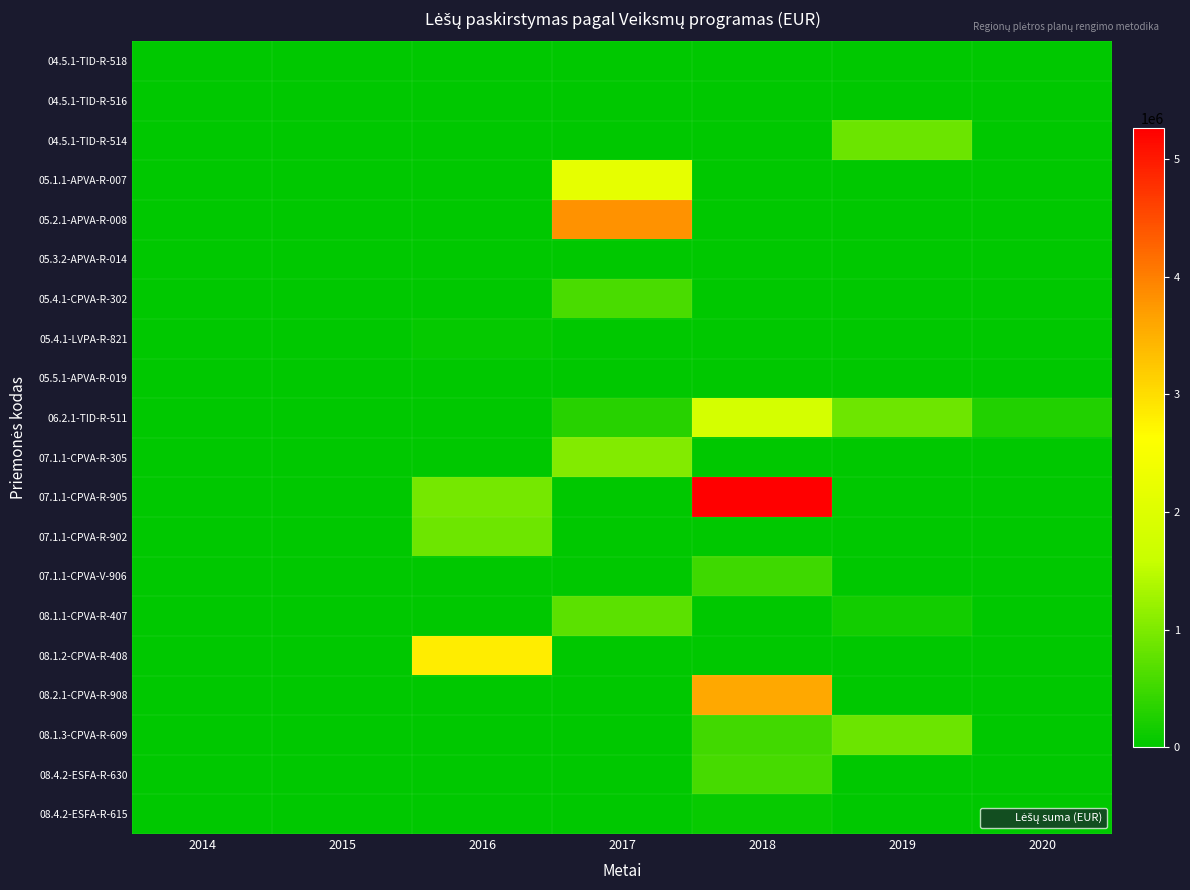

Reading left to right, list all the values displayed in this chart.

04.5.1-TID-R-518: 2014=0.0	2015=0.0	2016=0.0	2017=0.0	2018=0.0	2019=0.0	2020=1103.6
04.5.1-TID-R-516: 2014=0.0	2015=0.0	2016=0.0	2017=0.0	2018=178.7	2019=248.8	2020=0.0
04.5.1-TID-R-514: 2014=0.0	2015=0.0	2016=0.0	2017=0.0	2018=0.0	2019=844573.0	2020=0.0
05.1.1-APVA-R-007: 2014=0.0	2015=0.0	2016=0.0	2017=2175264.9	2018=0.0	2019=0.0	2020=0.0
05.2.1-APVA-R-008: 2014=0.0	2015=0.0	2016=0.0	2017=3805711.0	2018=0.0	2019=0.0	2020=0.0
05.3.2-APVA-R-014: 2014=0.0	2015=0.0	2016=575.6	2017=5141.8	2018=0.0	2019=1693.7	2020=0.0
05.4.1-CPVA-R-302: 2014=0.0	2015=0.0	2016=0.0	2017=588896.6	2018=0.0	2019=0.0	2020=0.0
05.4.1-LVPA-R-821: 2014=0.0	2015=0.0	2016=49235.0	2017=0.0	2018=0.0	2019=0.0	2020=0.0
05.5.1-APVA-R-019: 2014=0.0	2015=0.0	2016=0.0	2017=724.4	2018=933.0	2019=252.0	2020=0.0
06.2.1-TID-R-511: 2014=0.0	2015=0.0	2016=0.0	2017=325955.7	2018=1823683.2	2019=875811.0	2020=281118.8
07.1.1-CPVA-R-305: 2014=0.0	2015=0.0	2016=0.0	2017=1029000.0	2018=0.0	2019=0.0	2020=0.0
07.1.1-CPVA-R-905: 2014=0.0	2015=0.0	2016=941826.6	2017=0.0	2018=5261478.9	2019=0.0	2020=0.0
07.1.1-CPVA-R-902: 2014=0.0	2015=0.0	2016=868900.0	2017=0.0	2018=0.0	2019=0.0	2020=0.0
07.1.1-CPVA-V-906: 2014=0.0	2015=0.0	2016=0.0	2017=0.0	2018=508300.0	2019=0.0	2020=0.0
08.1.1-CPVA-R-407: 2014=0.0	2015=0.0	2016=0.0	2017=724262.9	2018=0.0	2019=162503.9	2020=0.0
08.1.2-CPVA-R-408: 2014=0.0	2015=0.0	2016=2824678.5	2017=0.0	2018=0.0	2019=0.0	2020=0.0
08.2.1-CPVA-R-908: 2014=0.0	2015=0.0	2016=0.0	2017=0.0	2018=3577328.9	2019=0.0	2020=0.0
08.1.3-CPVA-R-609: 2014=0.0	2015=0.0	2016=0.0	2017=0.0	2018=530853.6	2019=856431.0	2020=0.0
08.4.2-ESFA-R-630: 2014=0.0	2015=0.0	2016=0.0	2017=0.0	2018=564673.6	2019=0.0	2020=0.0
08.4.2-ESFA-R-615: 2014=0.0	2015=0.0	2016=0.0	2017=0.0	2018=63736.0	2019=0.0	2020=0.0